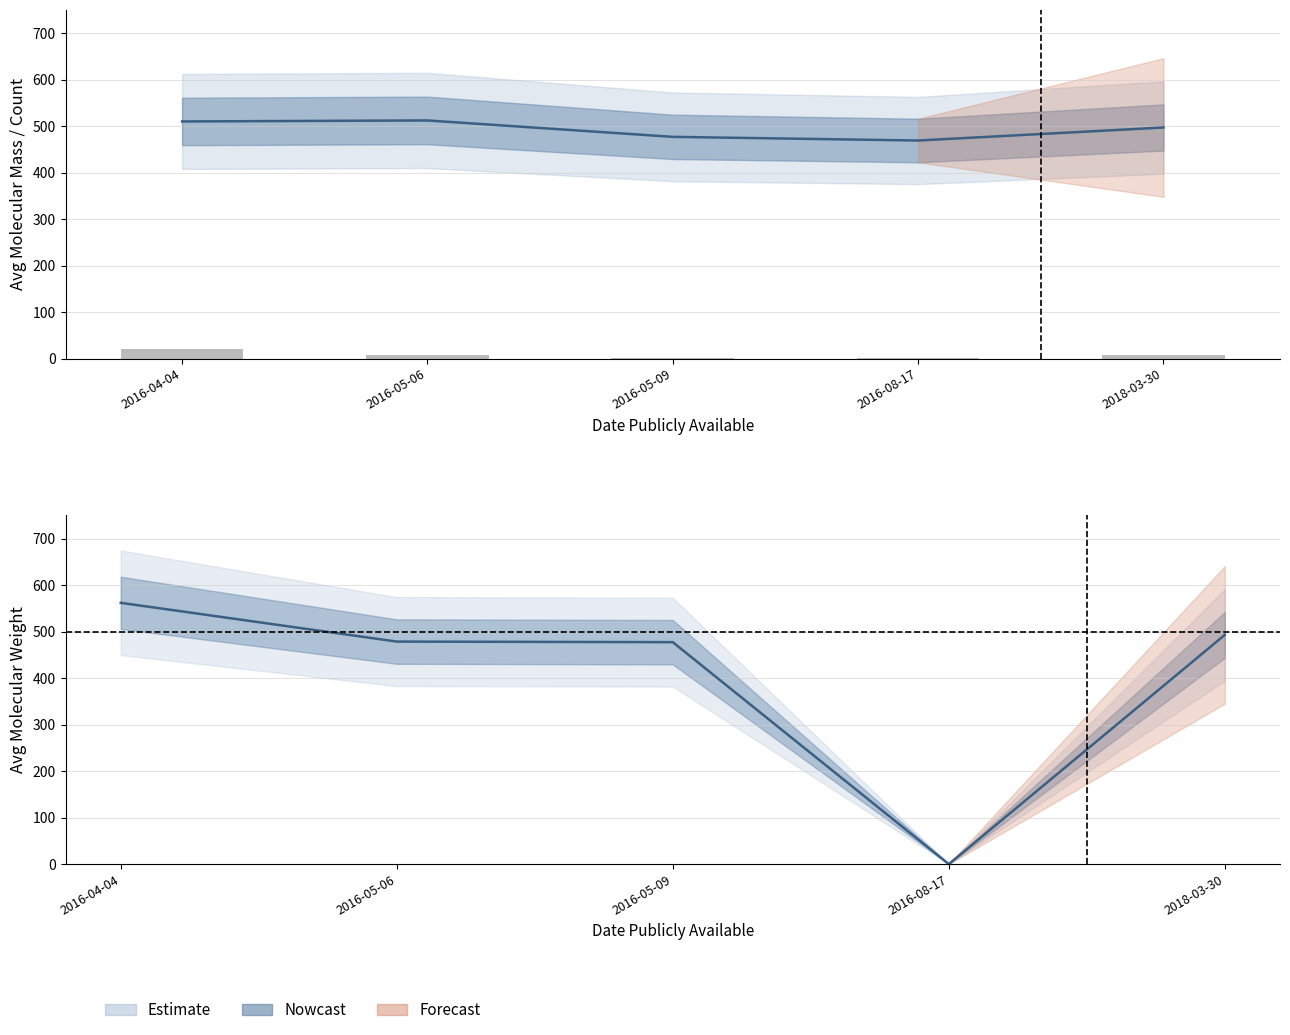

At which label is Compound count closest to 10?

2016-05-06